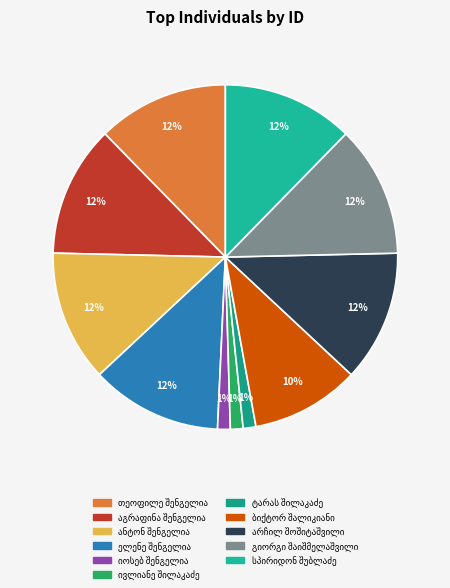

How many slices are in this pie chart?

11